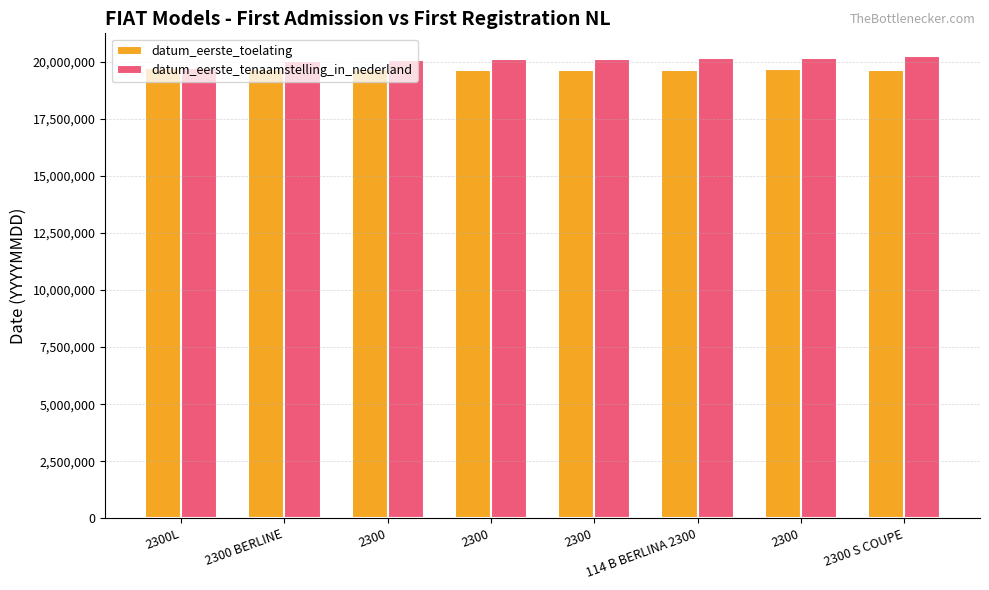

At which label does datum_eerste_tenaamstelling_in_nederland reach its peak?

2300 S COUPE